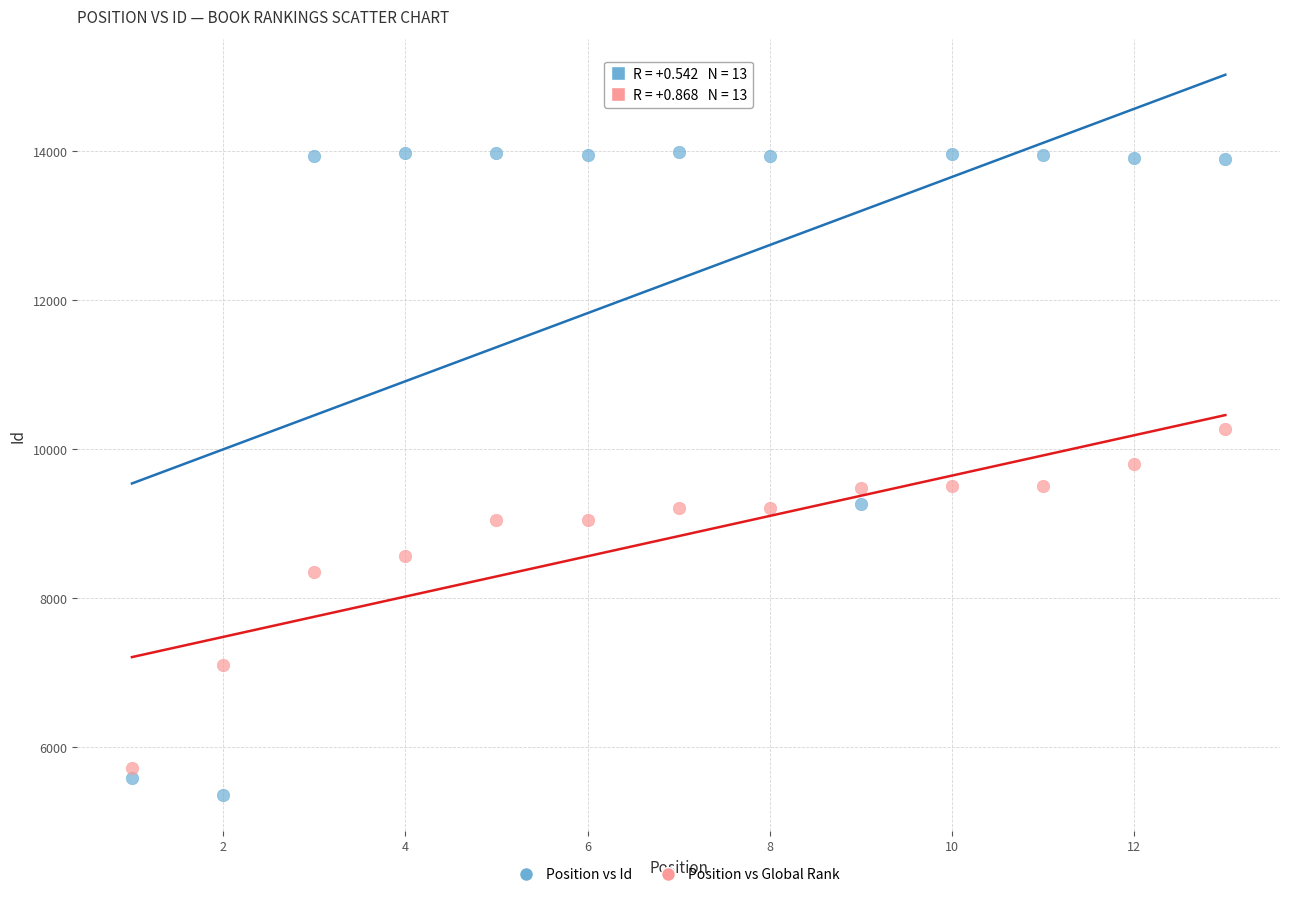

What are all the series names shown in the legend?

Position vs Id, Position vs Global Rank